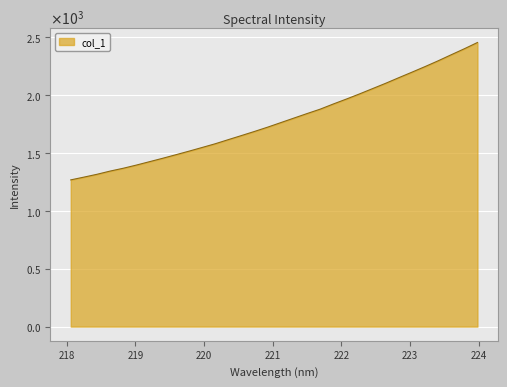

Does the chart display data point markers on the line(s)?

No